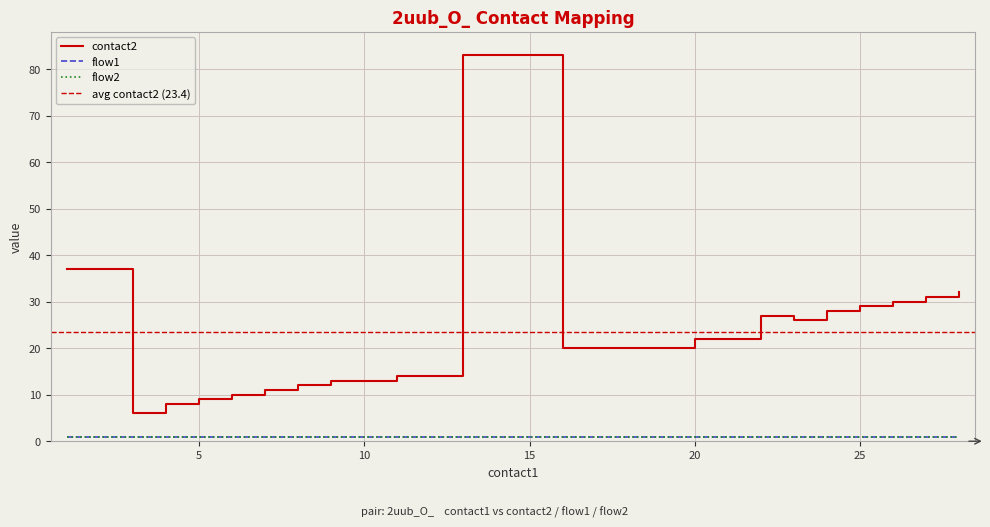

The value of flow1 at 23 is 2. True or false?

False